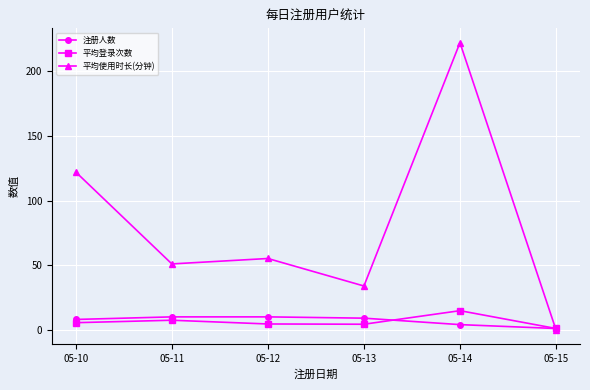

How many values in the 平均使用时长(分钟) series are below 55?

3